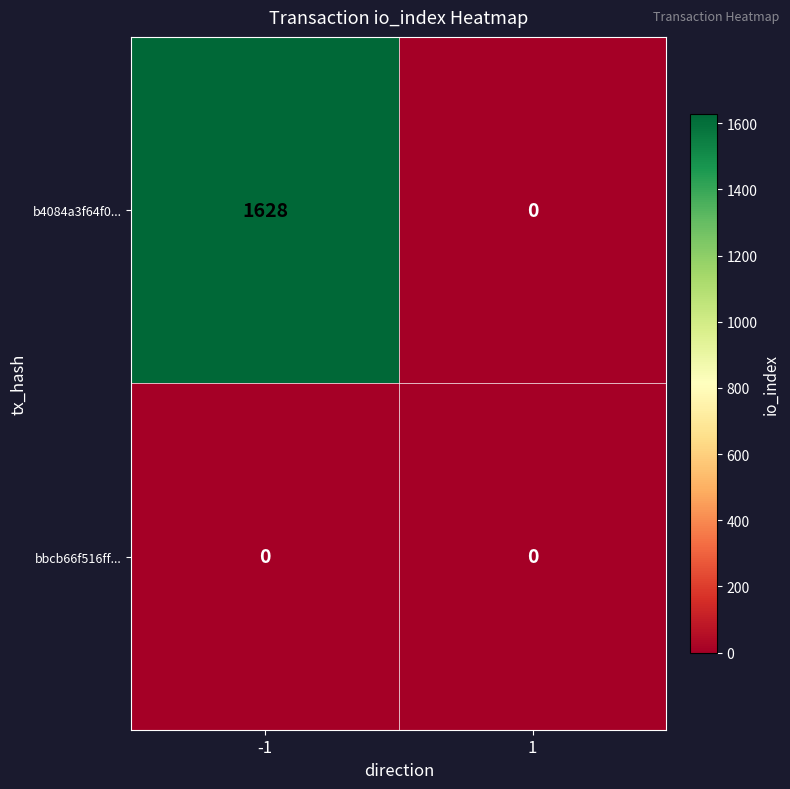

What is the maximum value shown in the chart?

1628